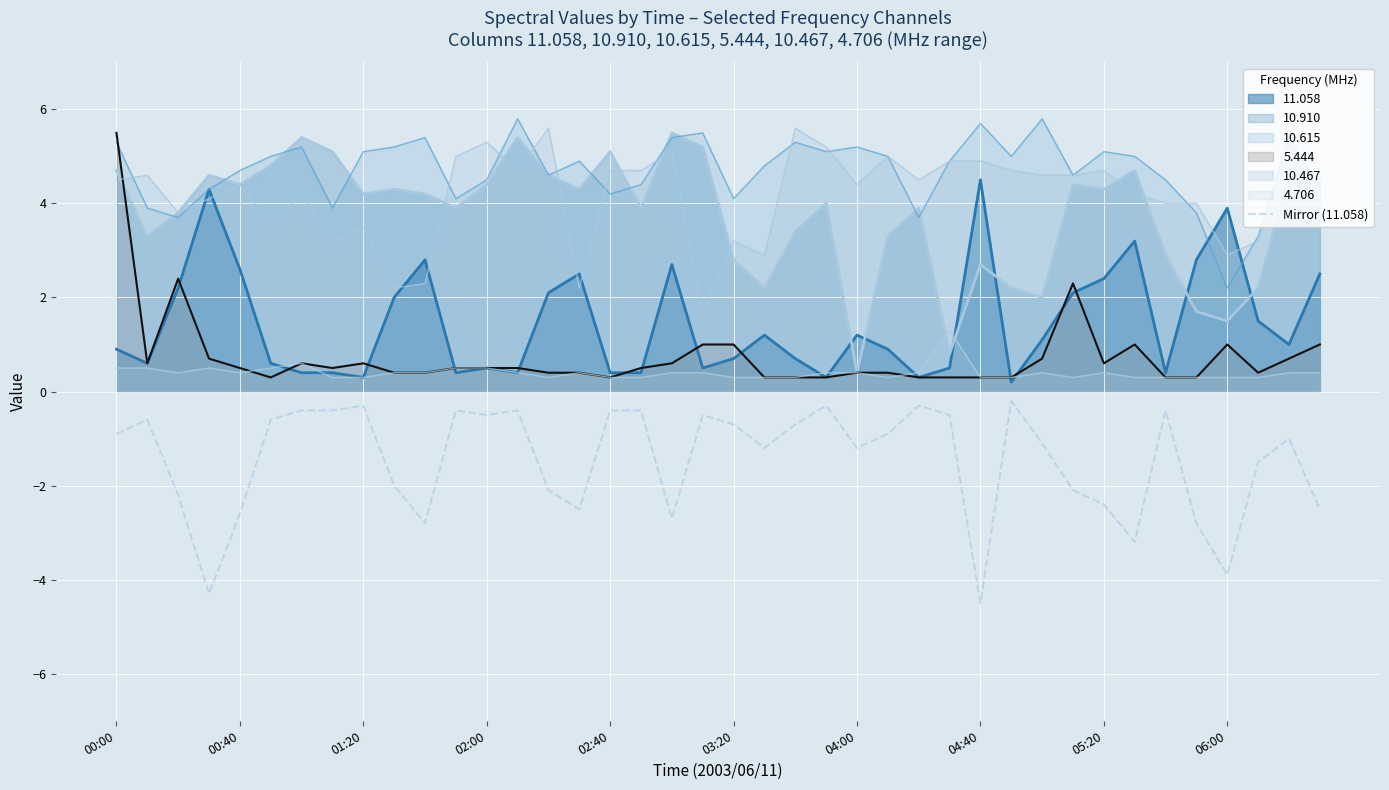

How many lines are shown in the chart?

7